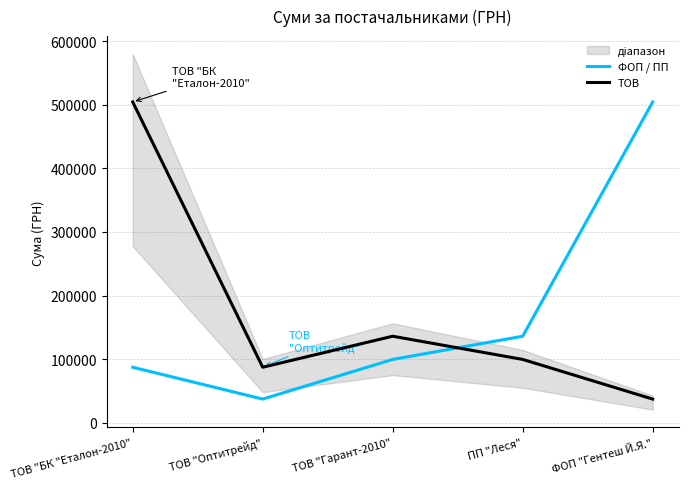

Which series has the widest spread of values?

ФОП / ПП